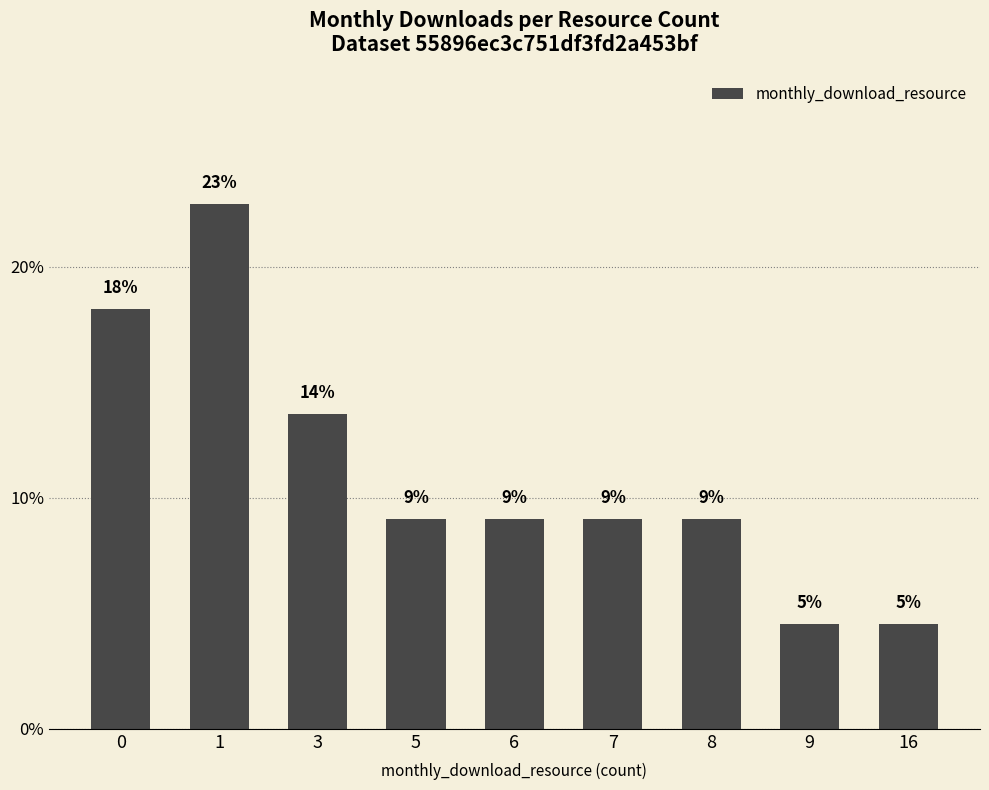

How many bars are there in total?

9